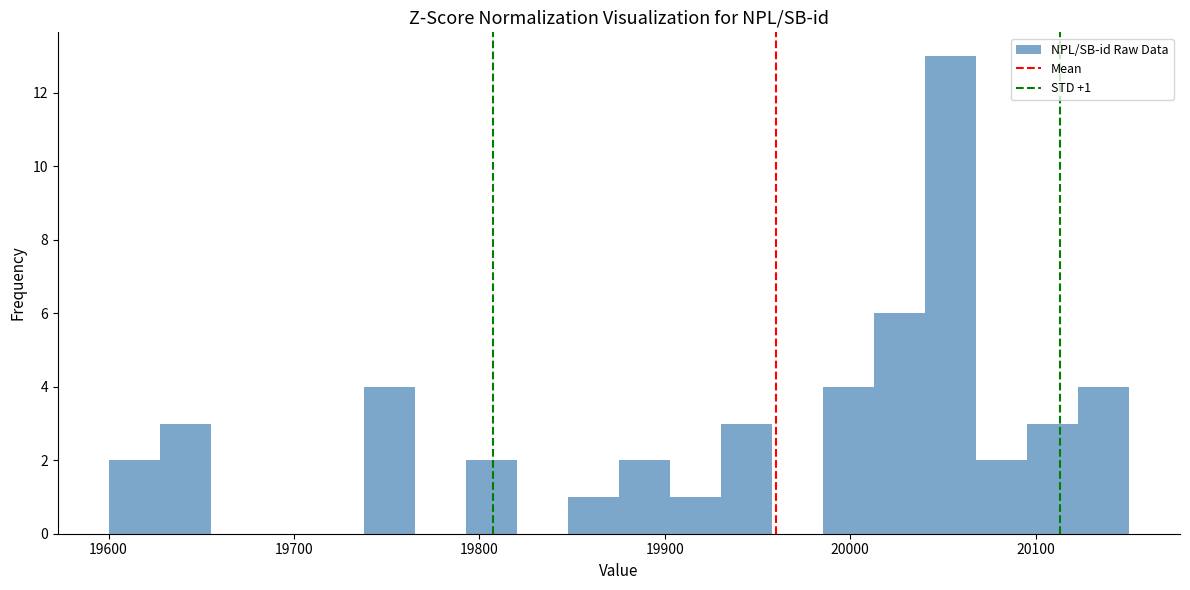

Around what value on the x-axis is the tallest bar? Give the approximate position of its centre, as read against the axis.

20050